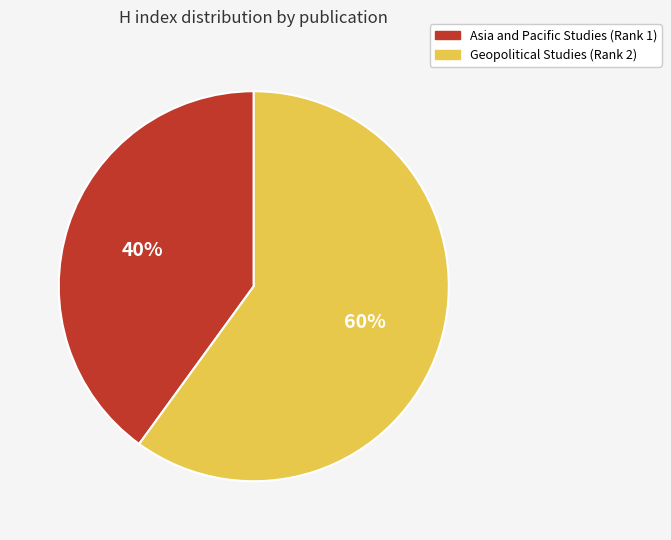

To the nearest percent, what percentage of the pie is Asia and Pacific Studies (Rank 1)?

40%